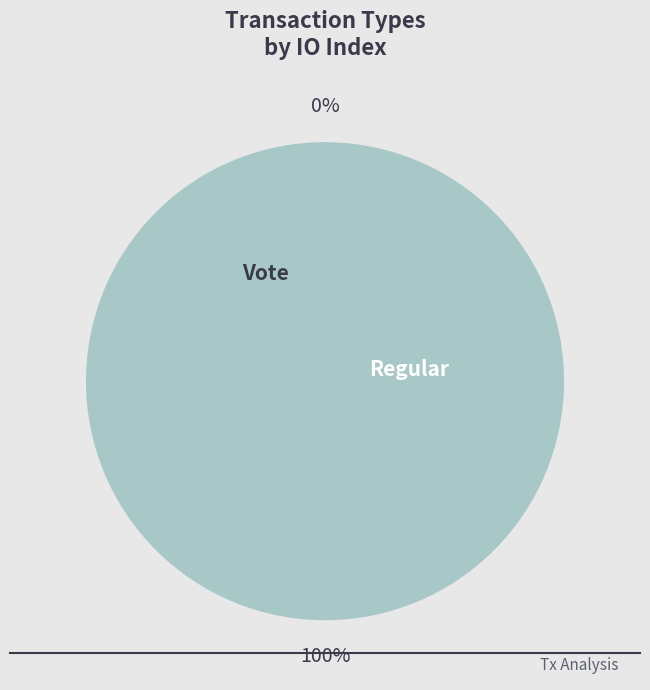

Is there any slice that represents more than half of the pie?

Yes